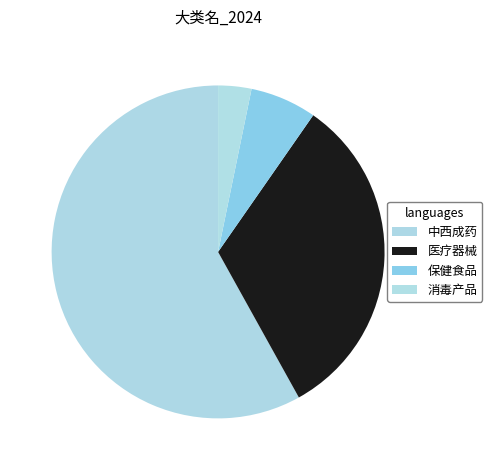

Which category has the smallest portion of the pie?

消毒产品